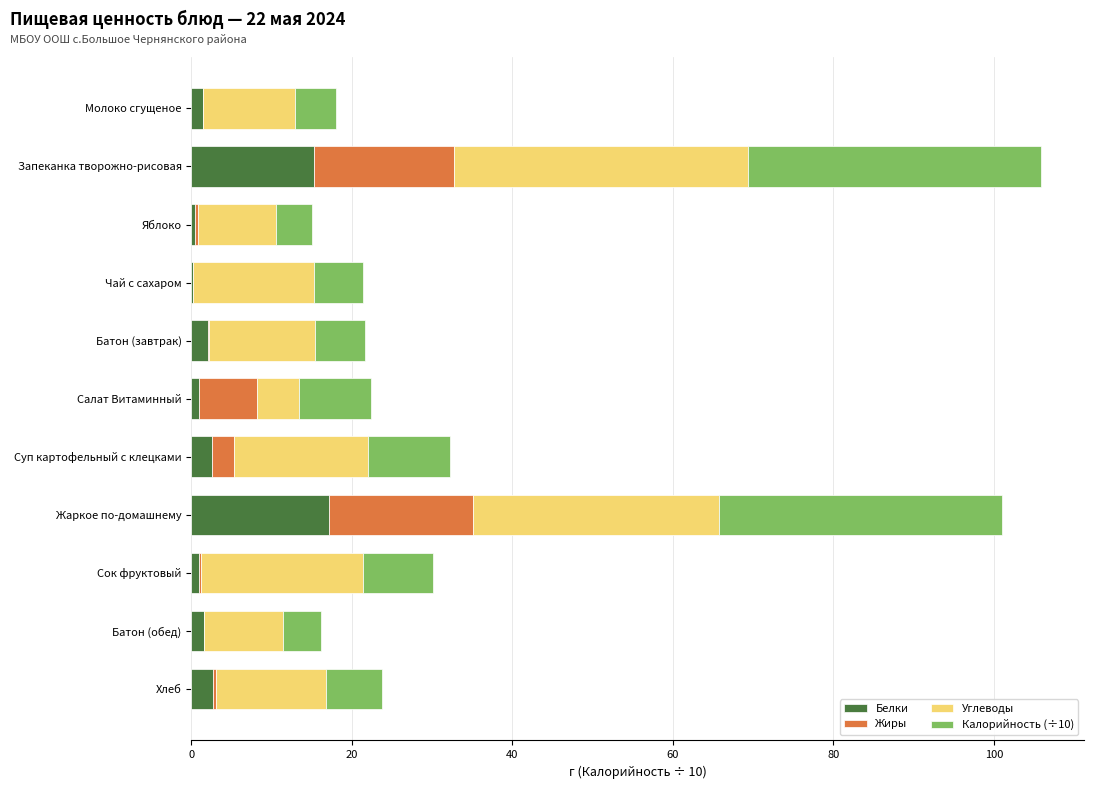

Read the Белки value at Жаркое по-домашнему.

17.1